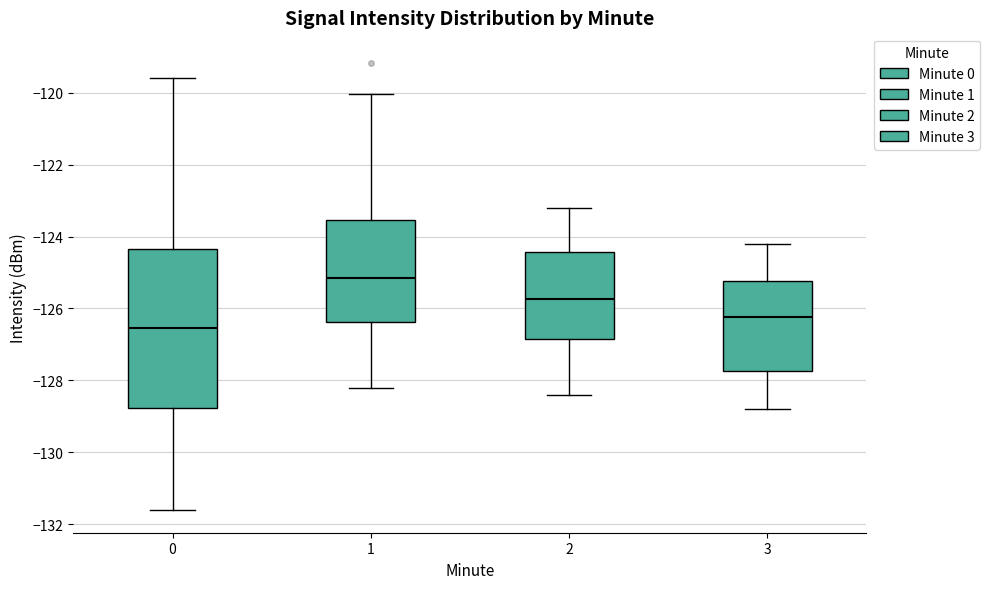

Comparing the boxes themselves (not the whiskers), which one is the tallest?

0